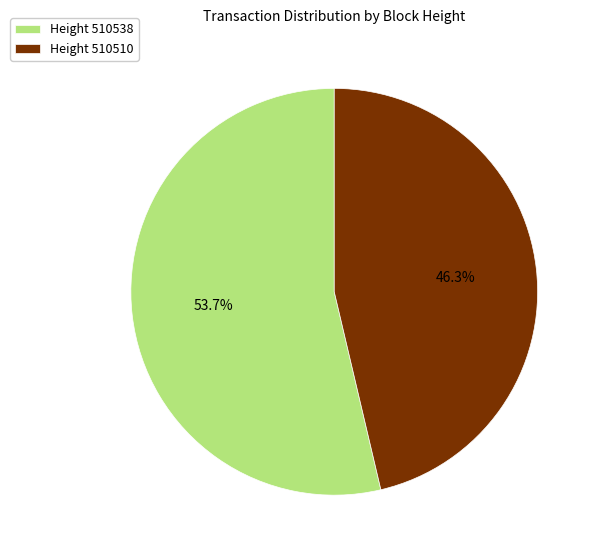

Is there a majority slice in this chart?

Yes